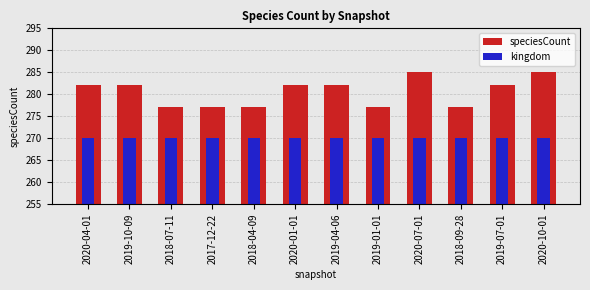

What is the label of the 8th bar from the left?

2019-01-01